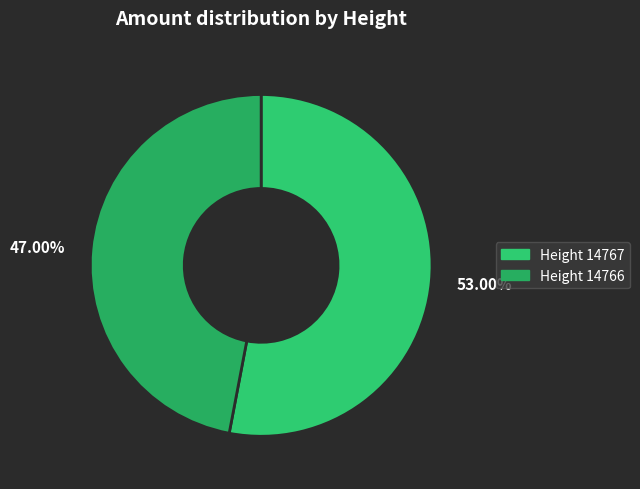

Is there a majority slice in this chart?

Yes